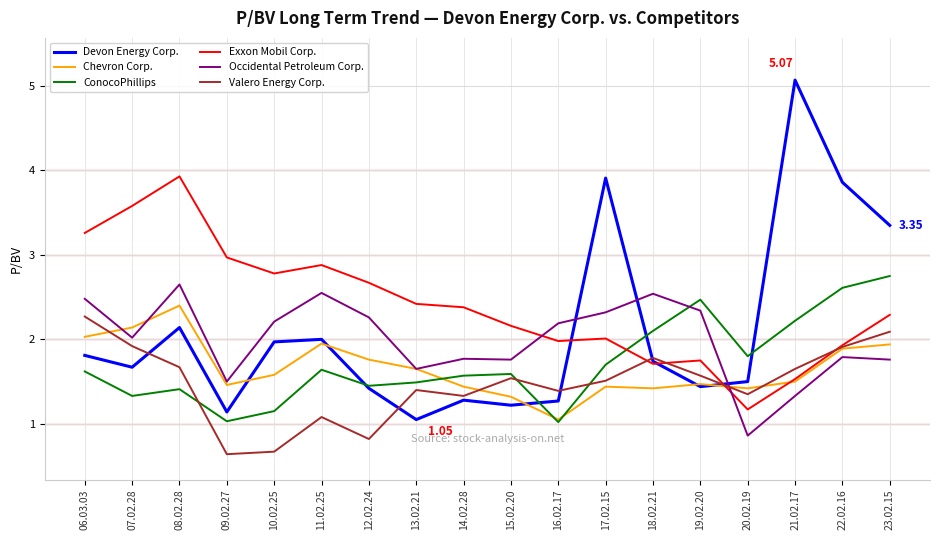

What value does the Valero Energy Corp. series have at 11.02.25?

1.1